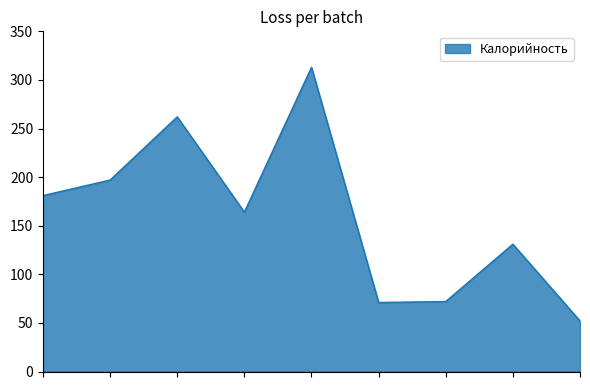

What is the smallest value displayed?

52